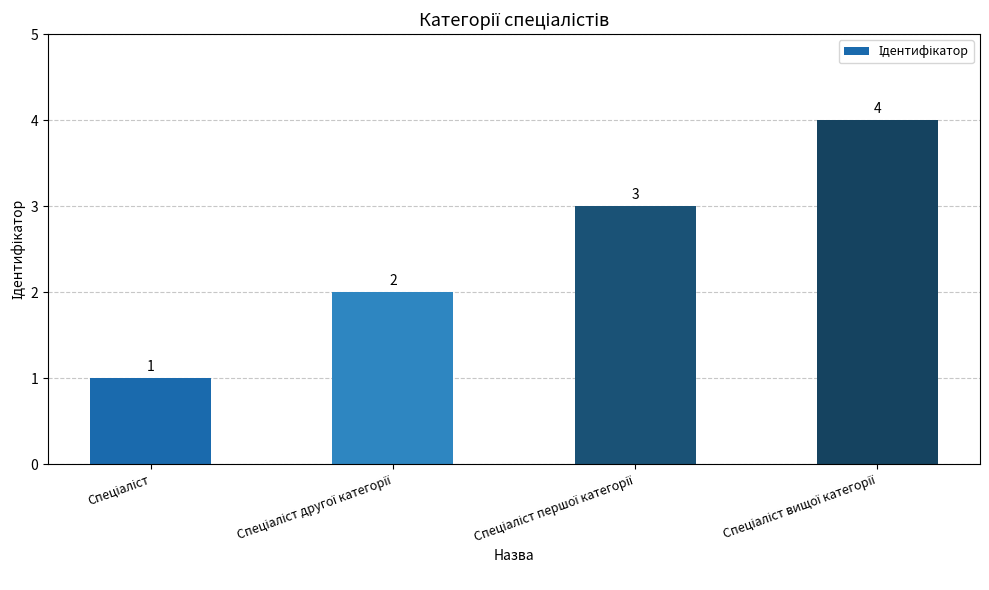

Reading right to left, transcribe all the data shown in this chart.

4	3	2	1